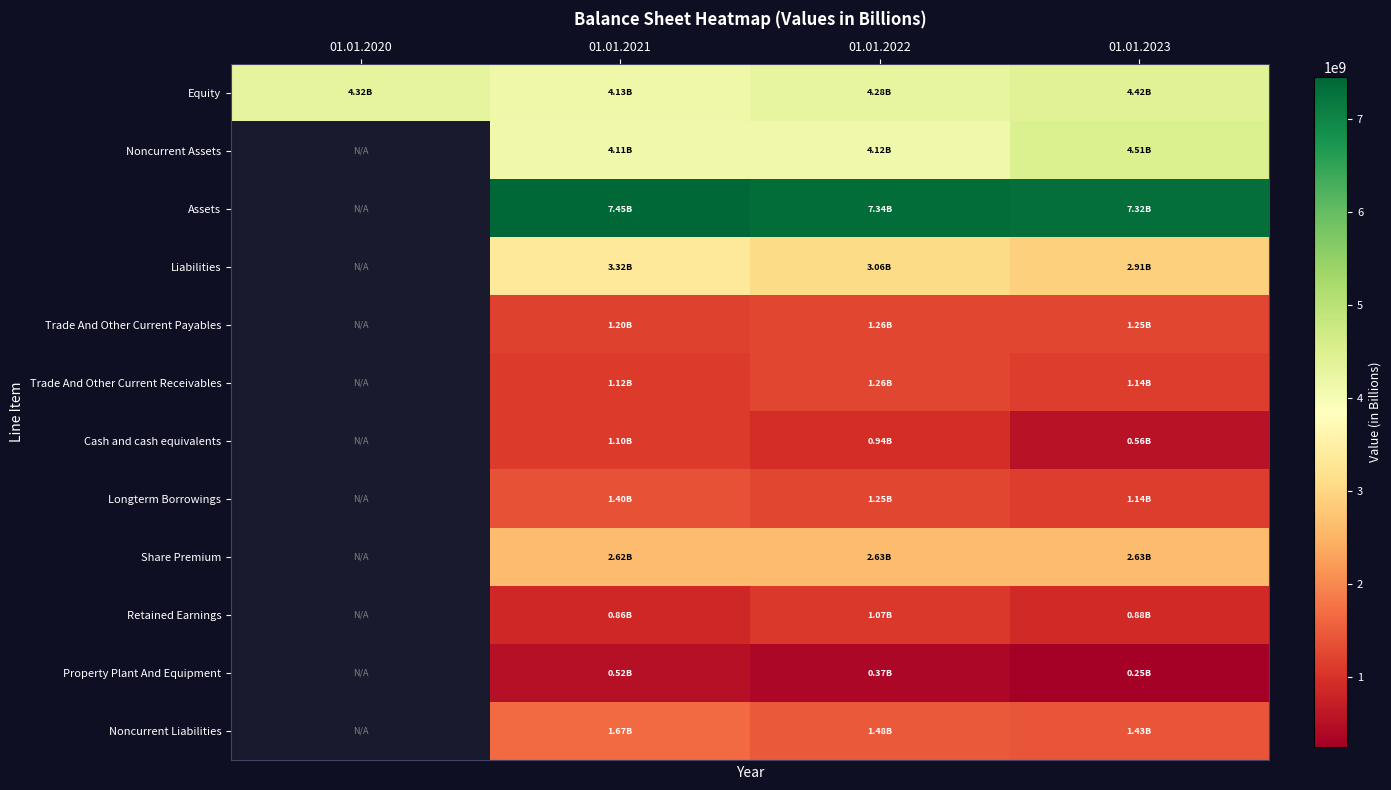

The Equity series shows 981133505.9 at 01.01.2022. True or false?

False